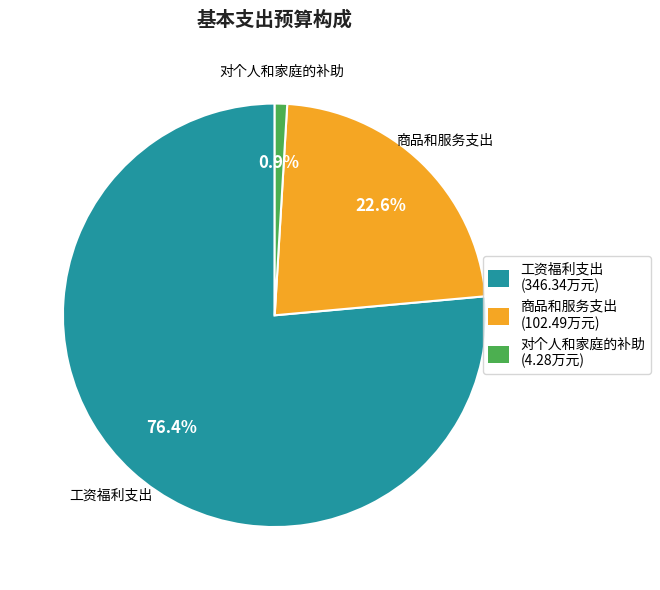

What is the largest slice in the pie chart?

工资福利支出